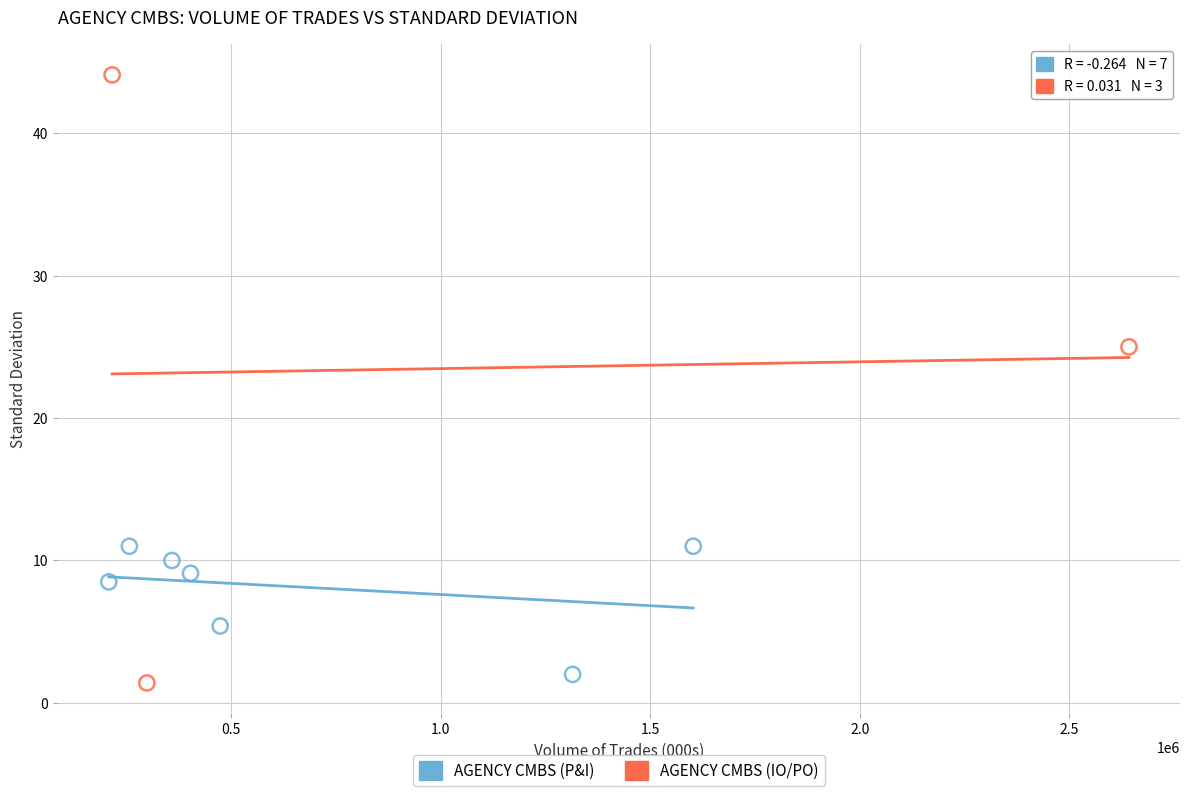

Which series has the largest Y range (max minus min)?

AGENCY CMBS (IO/PO)